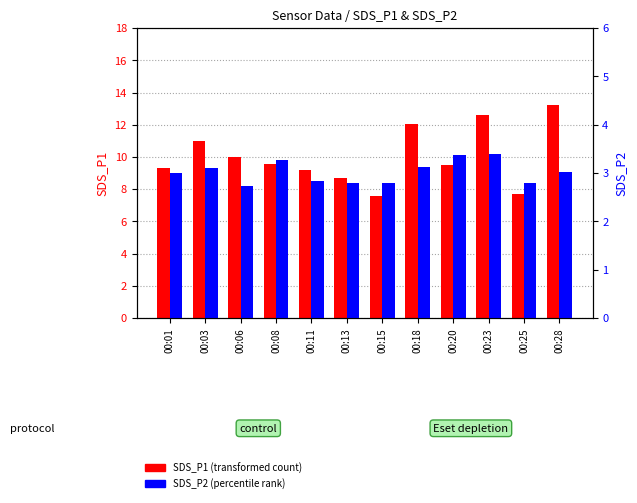

Is it true that SDS_P2 equals 3.4 at 00:20?

True